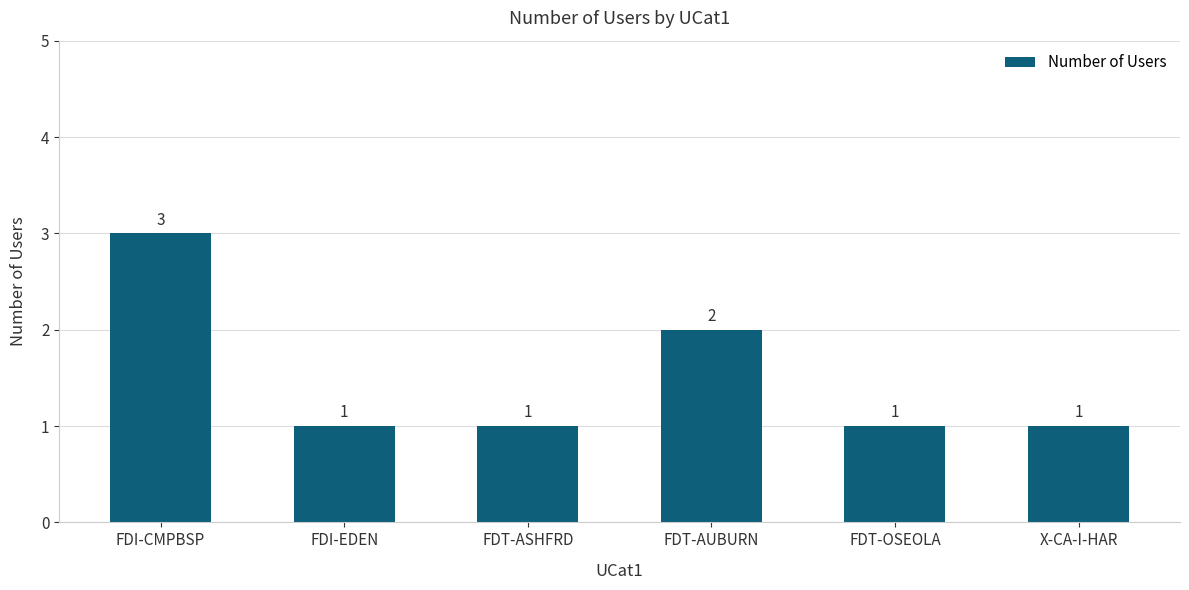

Reading left to right, transcribe all the data shown in this chart.

3	1	1	2	1	1